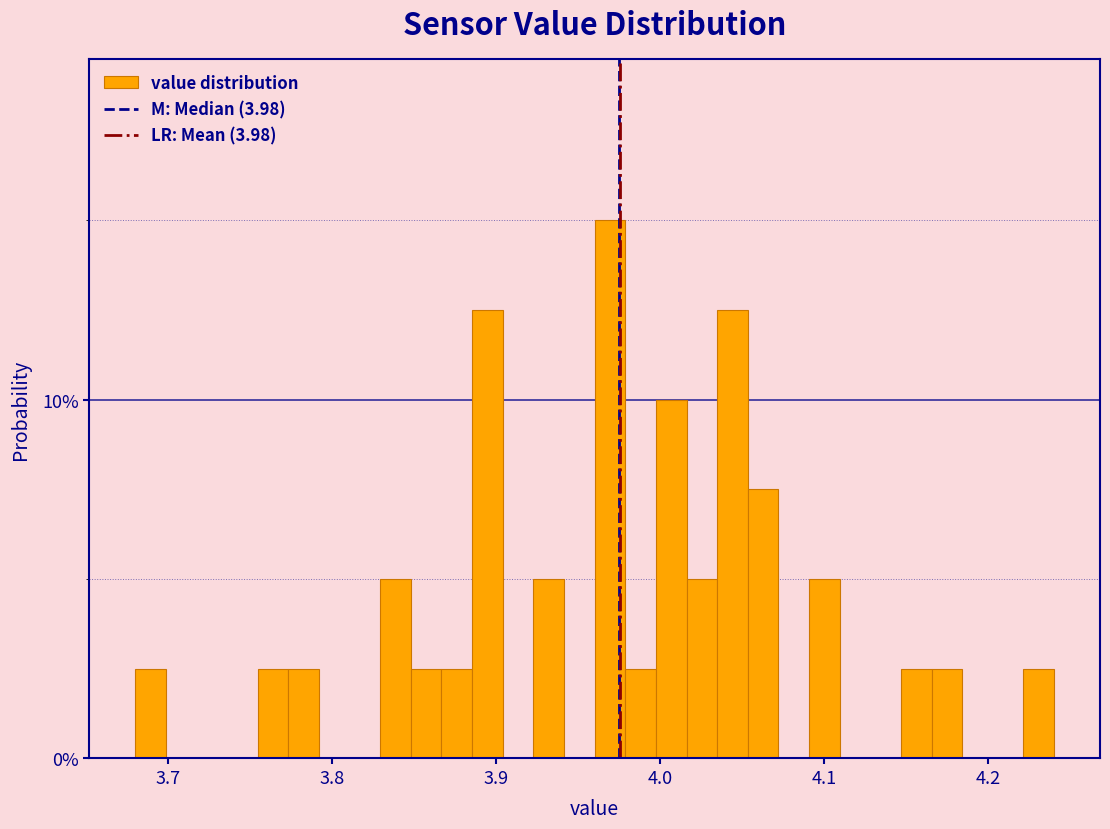

Read against the x-axis, roughly where is the centre of the tallest bar?

3.97